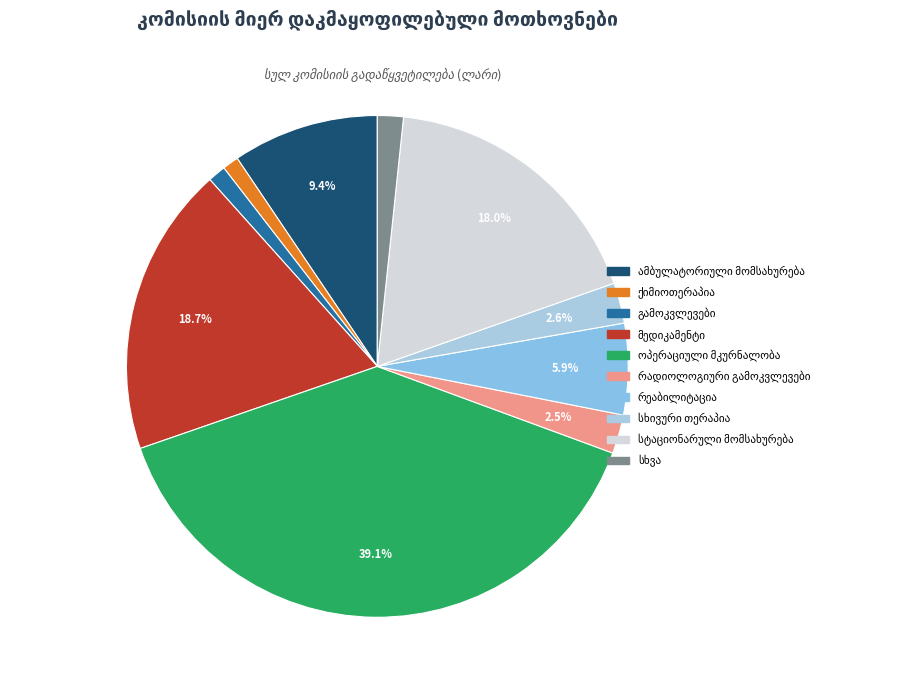

What is the ratio of the value at სხვა to the value at რადიოლოგიური გამოკვლევები?

0.7